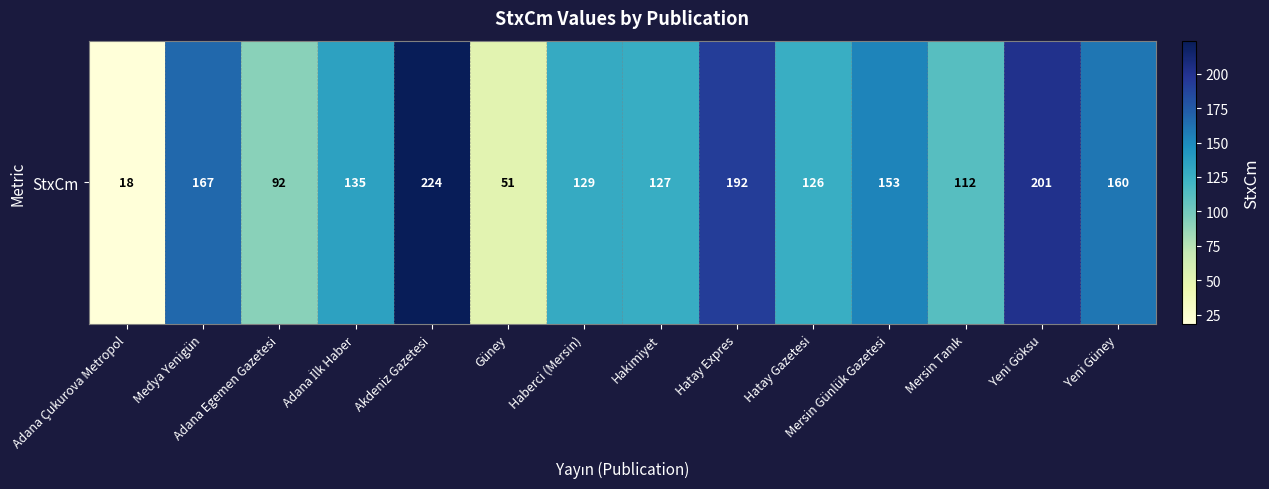

Where is the data nearest to the value 121?

Hatay Gazetesi